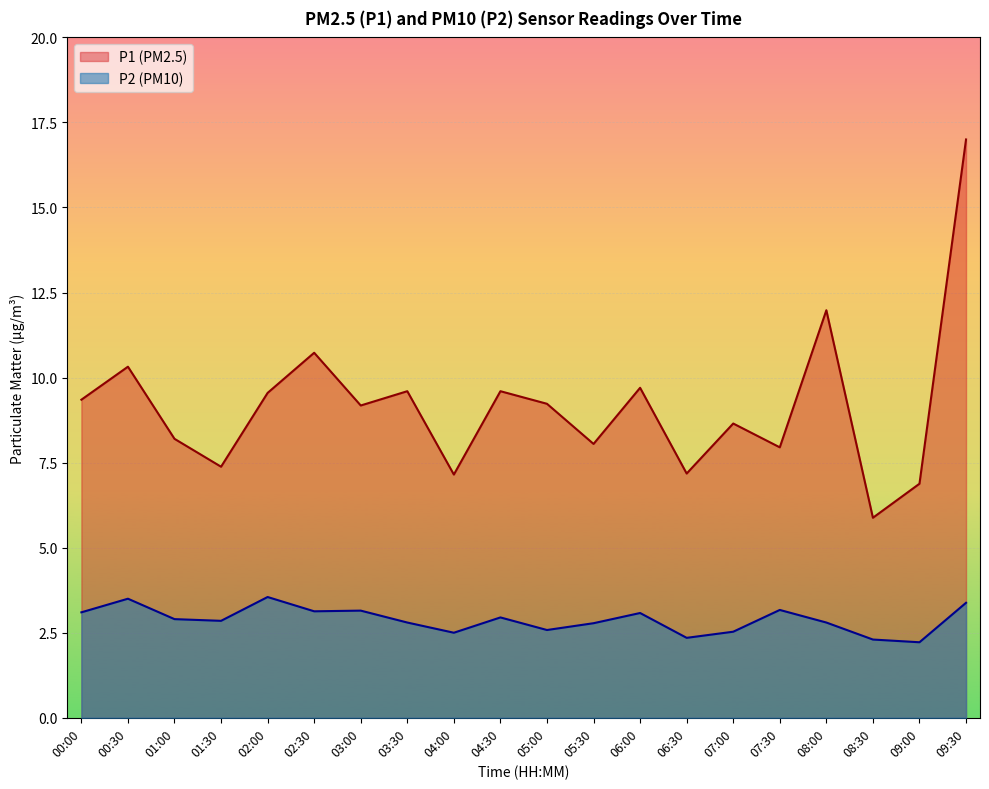

At 06:00, list the series in order from largest to smallest.

P1 (PM2.5), P2 (PM10)